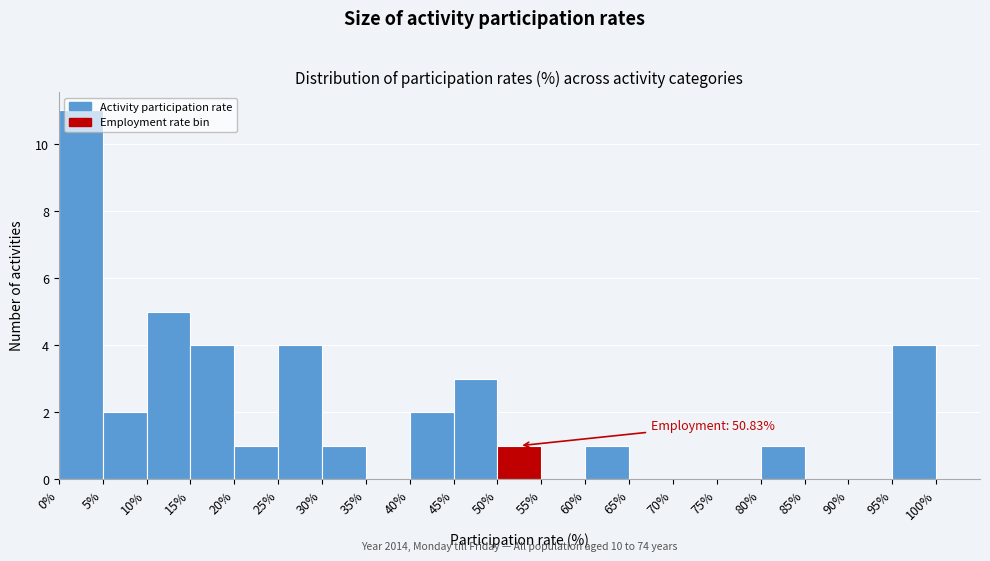

Which range on the x-axis has the tallest bar?

0% to 5%